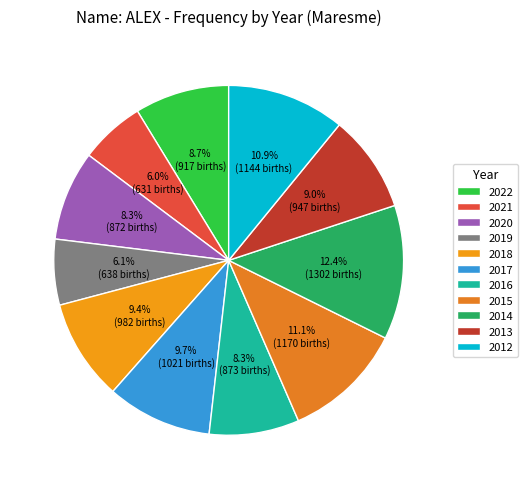

Is it true that 2017 is 2% of the pie?

False